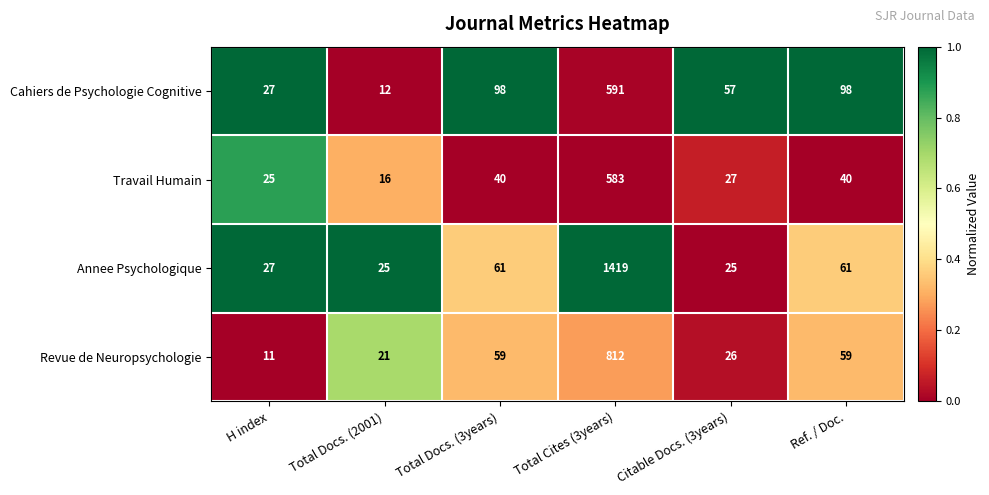

Rank the series at Total Docs. (3years) from highest to lowest value.

Cahiers de Psychologie Cognitive, Annee Psychologique, Revue de Neuropsychologie, Travail Humain